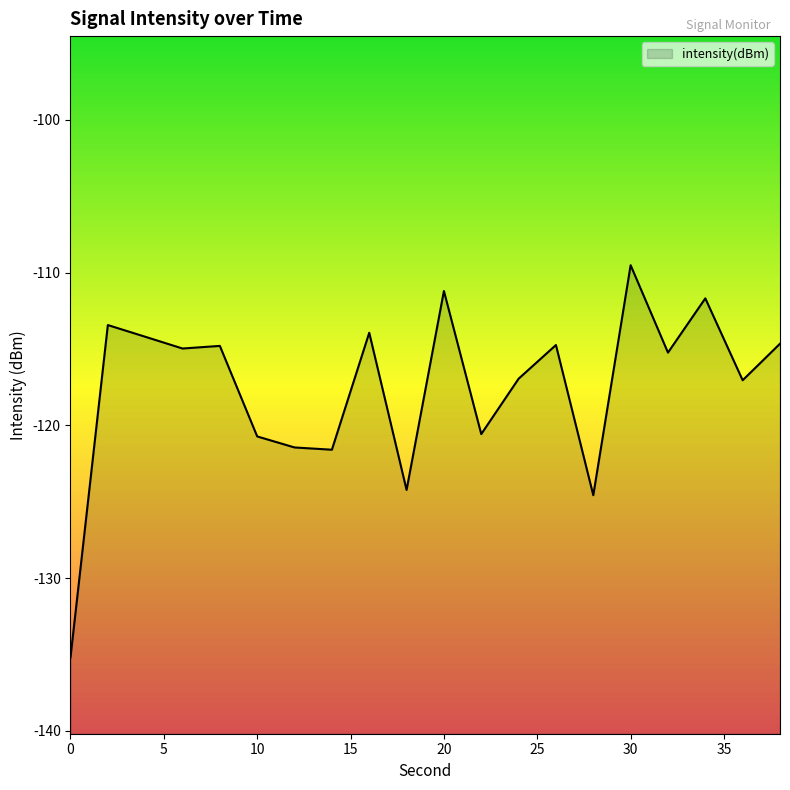

What is the value of the 10th point from the left?

-124.2